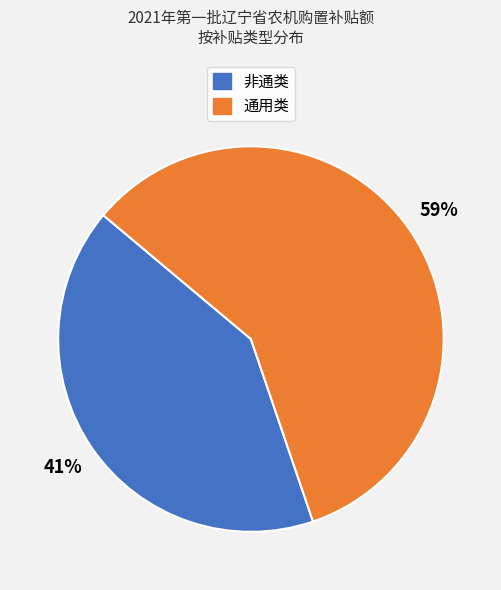

Is the sum of 非通类 and 通用类 greater than half?

Yes